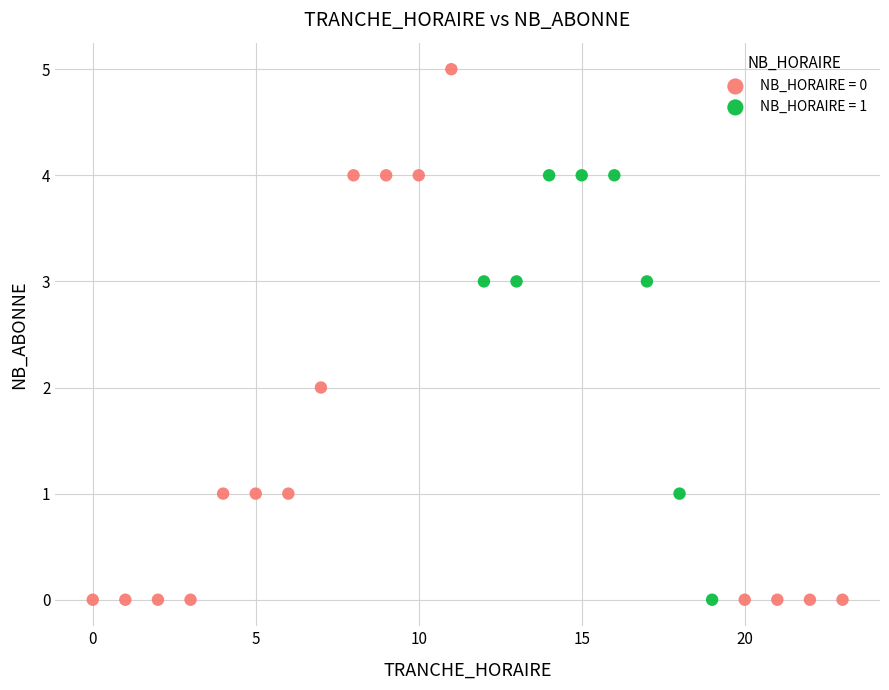

Which series has the largest Y range (max minus min)?

NB_HORAIRE = 0